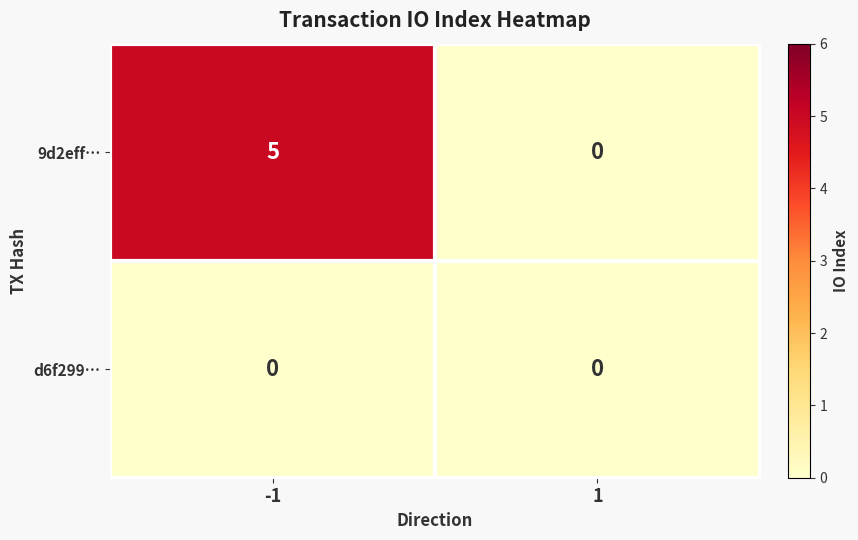

List the series in order of their overall mean, highest first.

9d2eff…, d6f299…